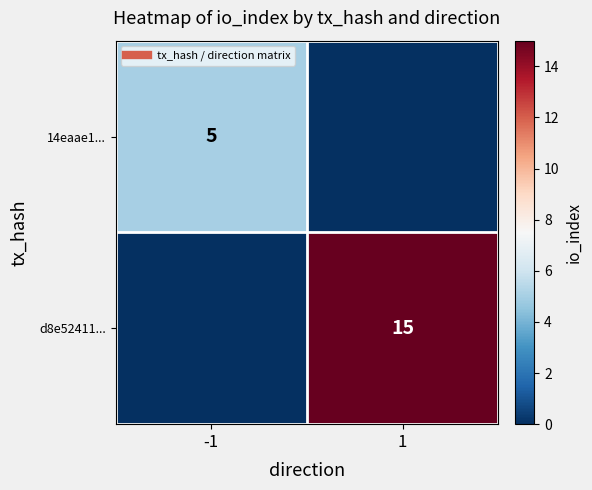

Which series has the largest range (max minus min)?

d8e52411...